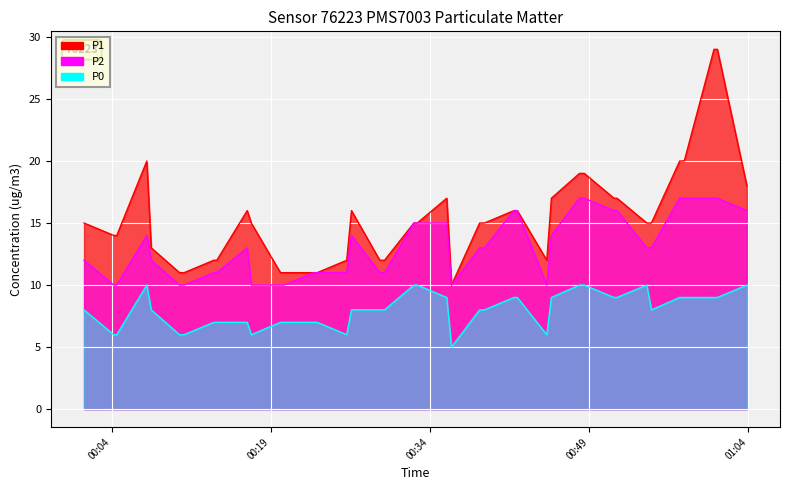

Is it true that P2 equals 12 at 2023-02-15T00:07:44?

True